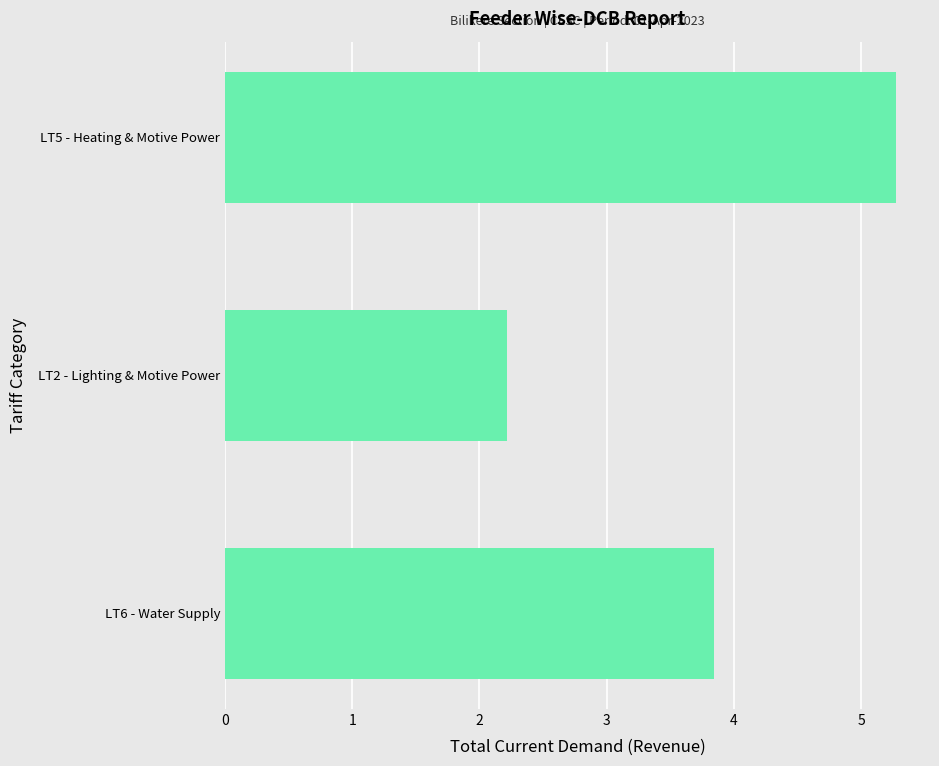

Is it true that the value at LT6 - Water Supply is 5.9?

False